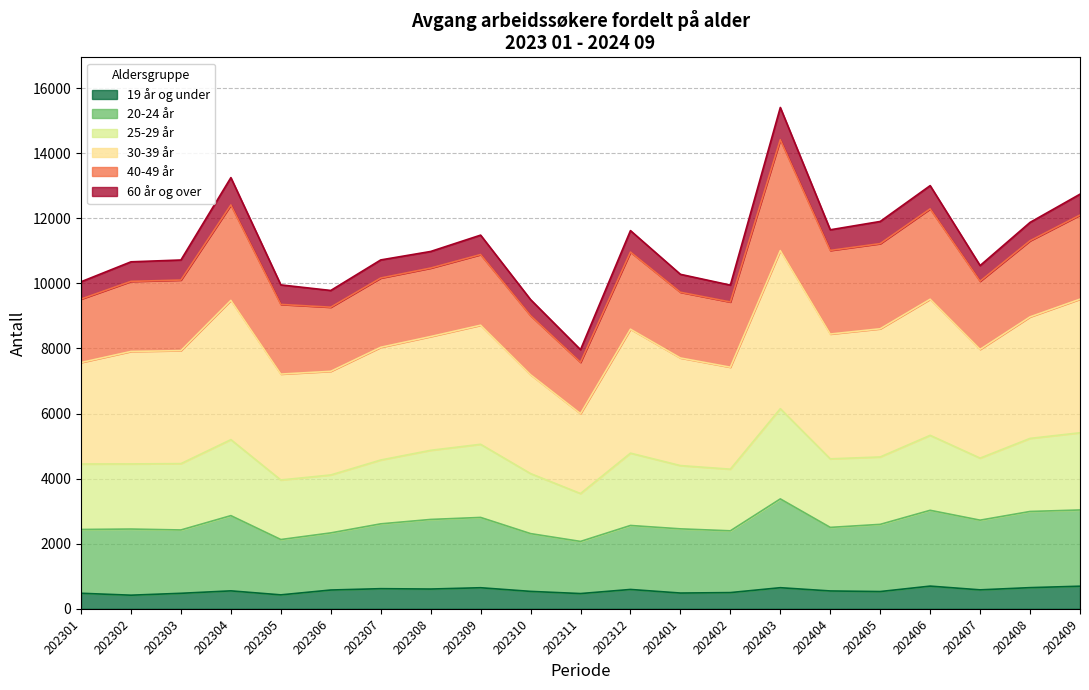

What is the total value across all series at 202309?

11481